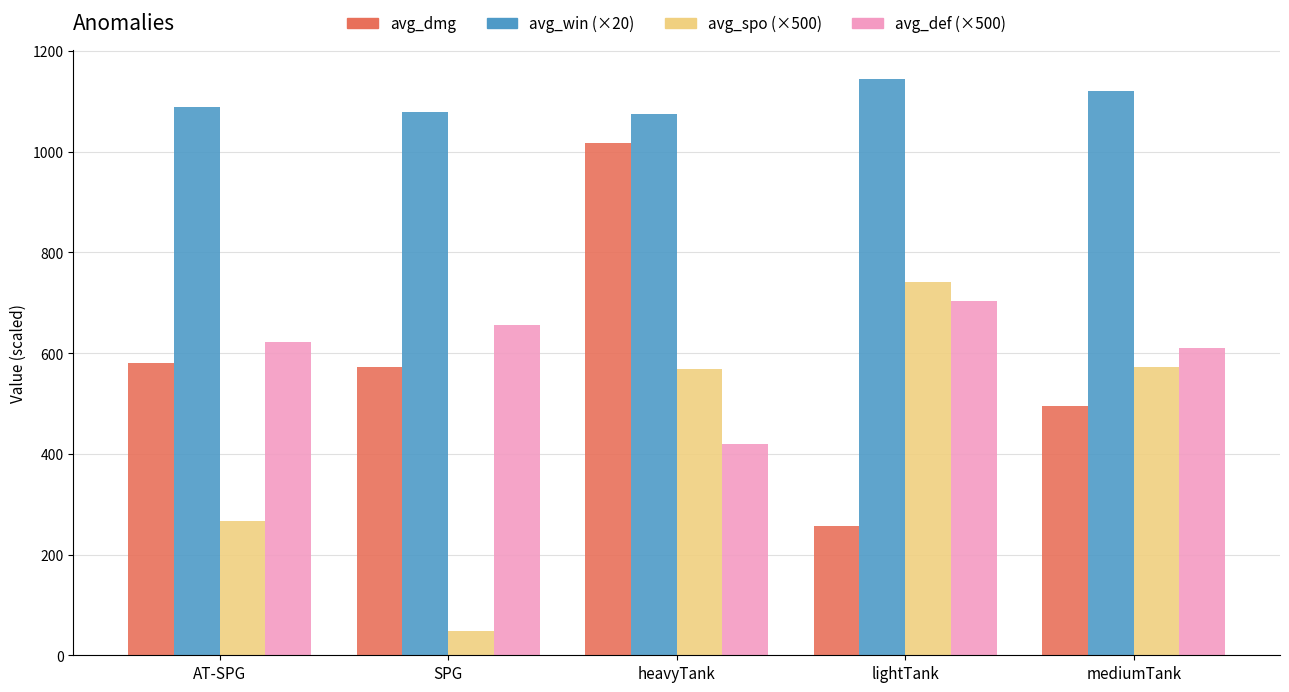

Which series has the largest total across all categories?

avg_win (×20)